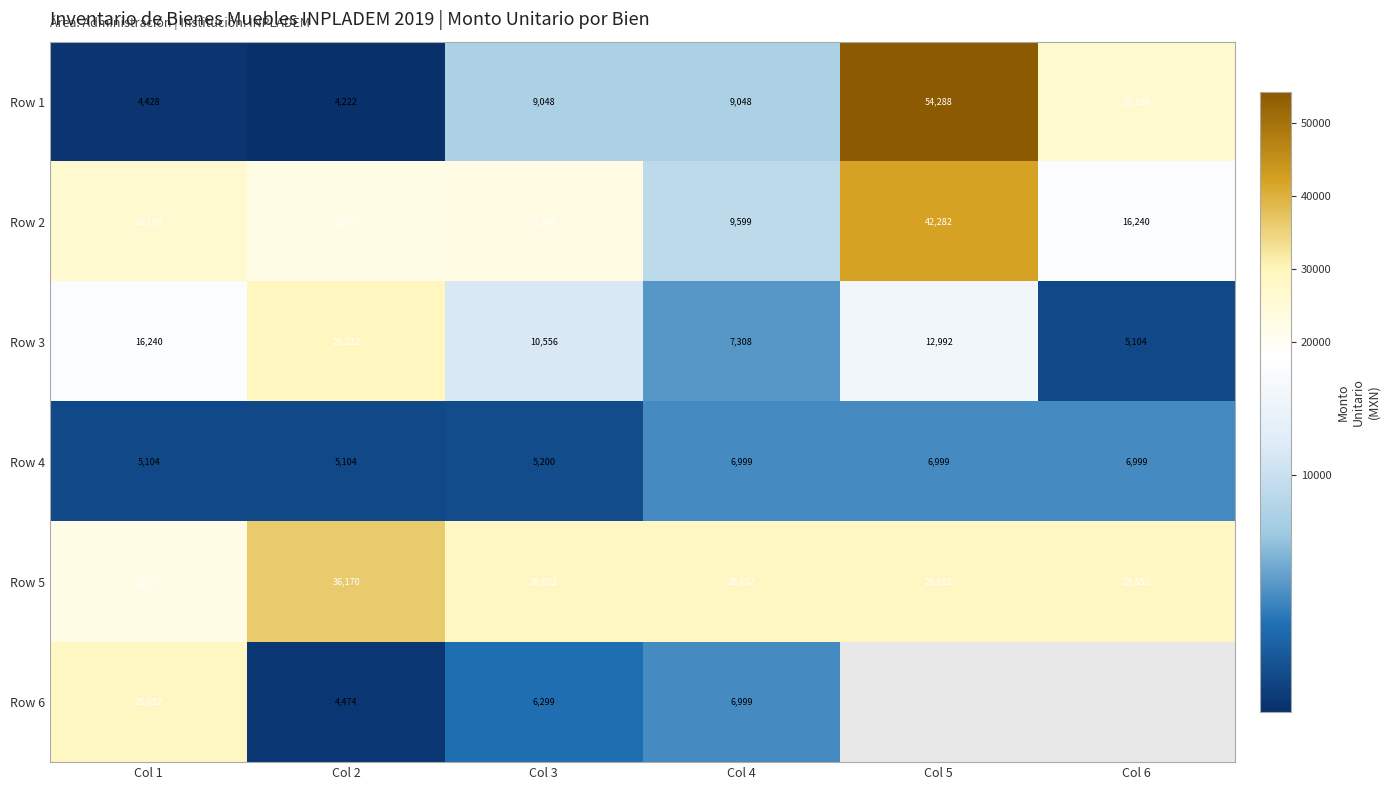

Where is Row 1 nearest to the value 29255?

Col 6